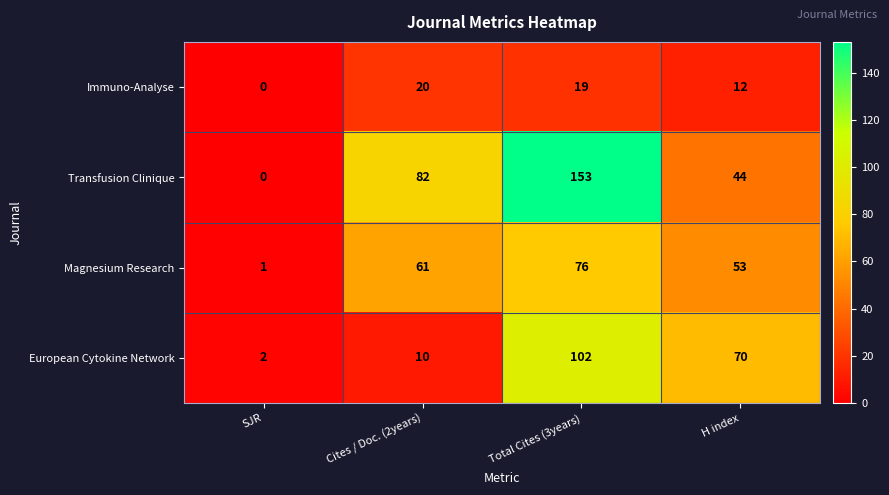

At Total Cites (3years), list the series in order from smallest to largest.

Immuno-Analyse, Magnesium Research, European Cytokine Network, Transfusion Clinique